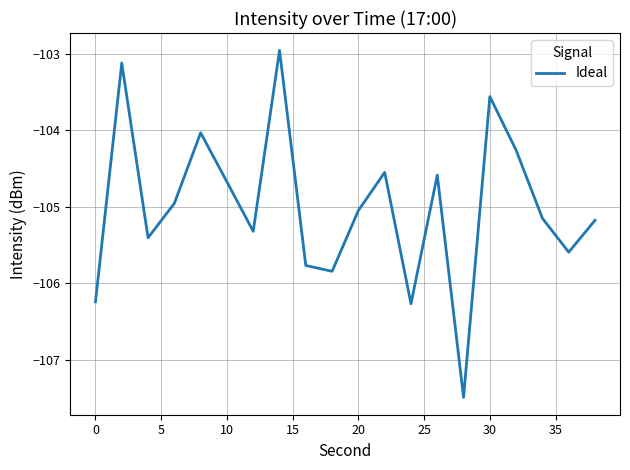

What is the difference between the maximum and minimum values?

4.5